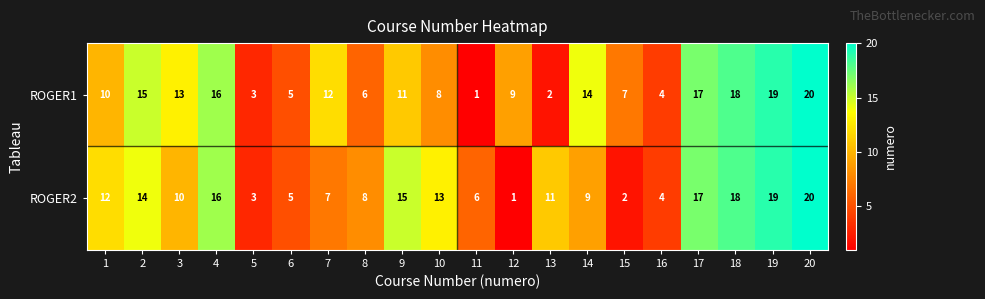

What is the total value across all series at 3?

23